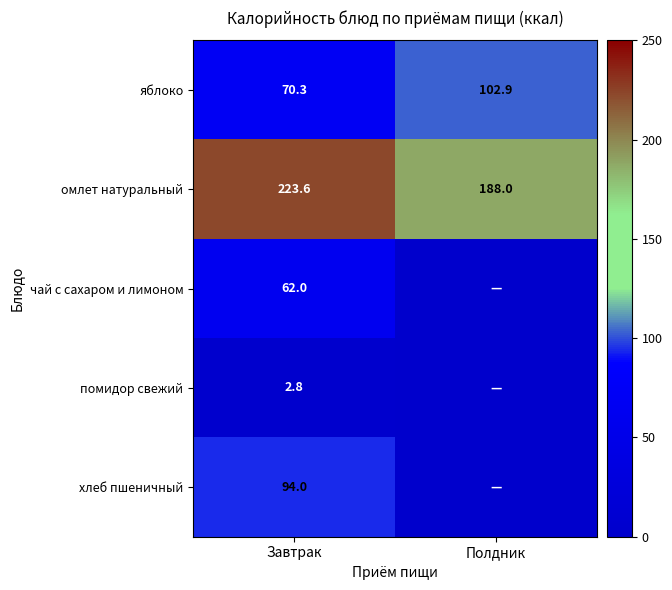

How many categories are shown in the chart?

2